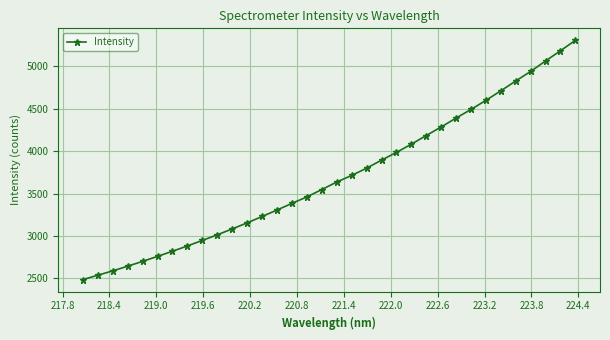

What is the difference between the maximum and minimum values?

2820.0